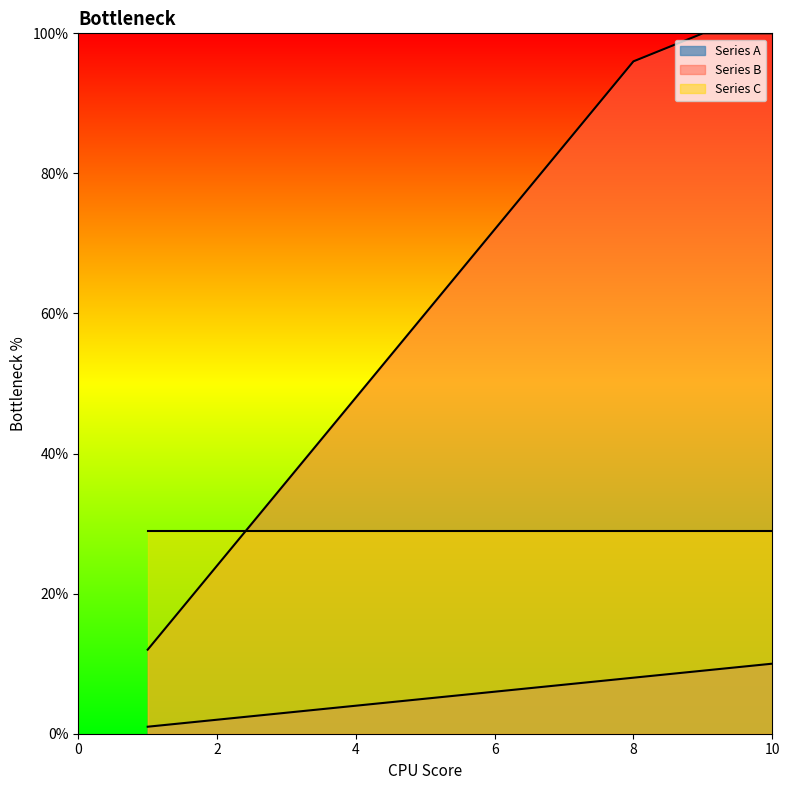

What is the lowest value of the Series A series?

1